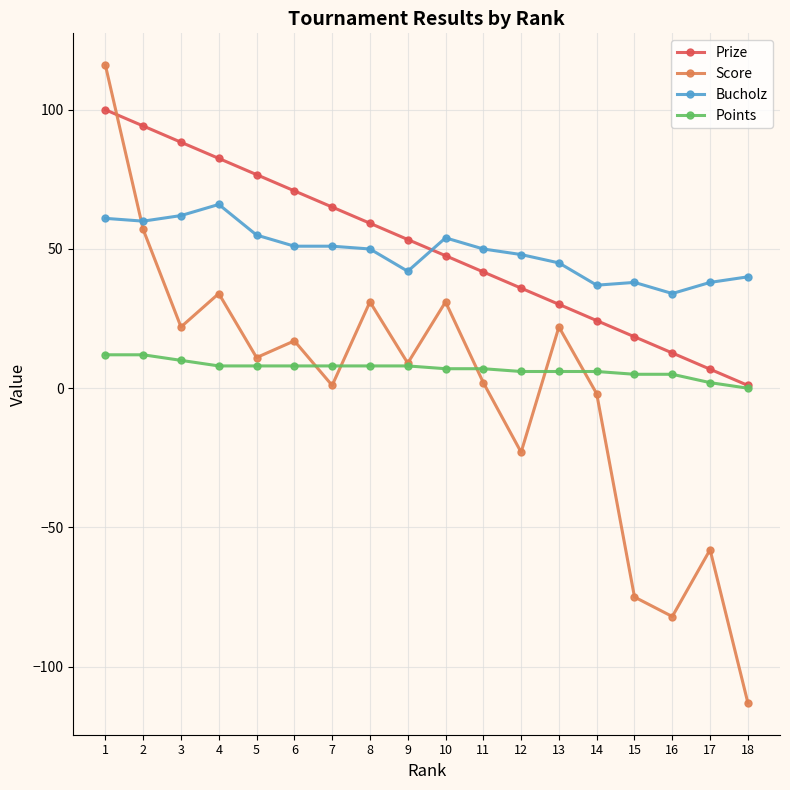

How many times do Score and Bucholz cross each other?

1